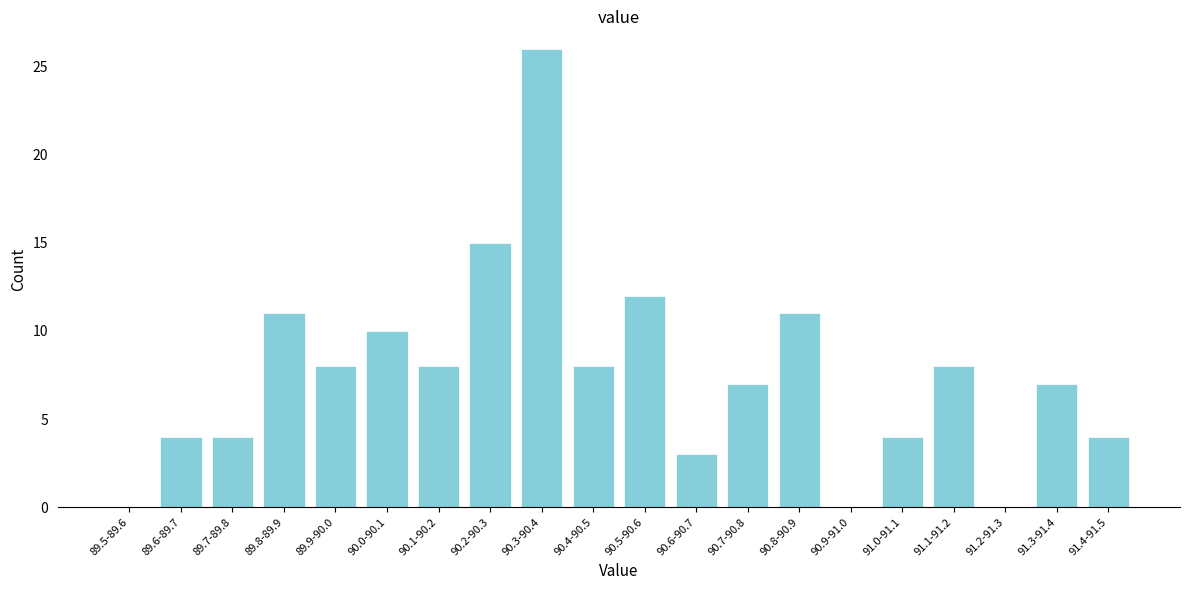

Reading left to right, list all the values displayed in this chart.

89.5-89.6=0	89.6-89.7=4	89.7-89.8=4	89.8-89.9=11	89.9-90.0=8	90.0-90.1=10	90.1-90.2=8	90.2-90.3=15	90.3-90.4=26	90.4-90.5=8	90.5-90.6=12	90.6-90.7=3	90.7-90.8=7	90.8-90.9=11	90.9-91.0=0	91.0-91.1=4	91.1-91.2=8	91.2-91.3=0	91.3-91.4=7	91.4-91.5=4